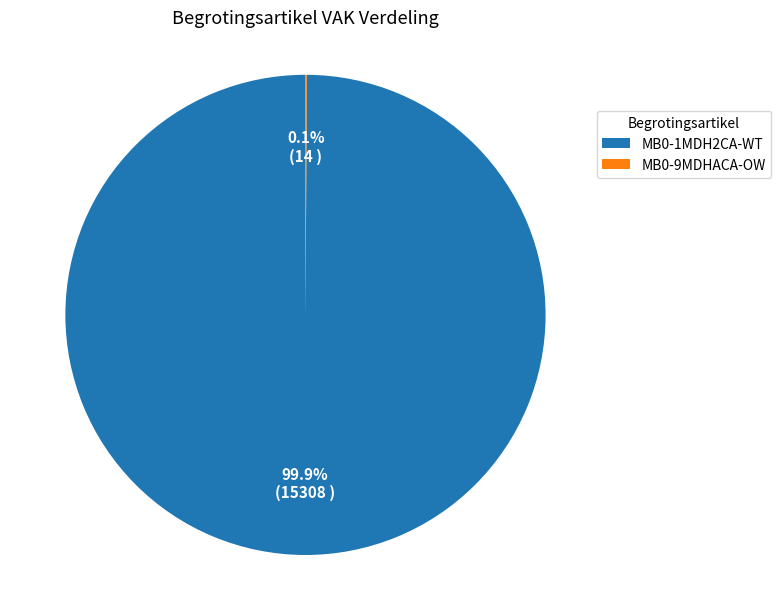

Which category accounts for the majority?

MB0-1MDH2CA-WT